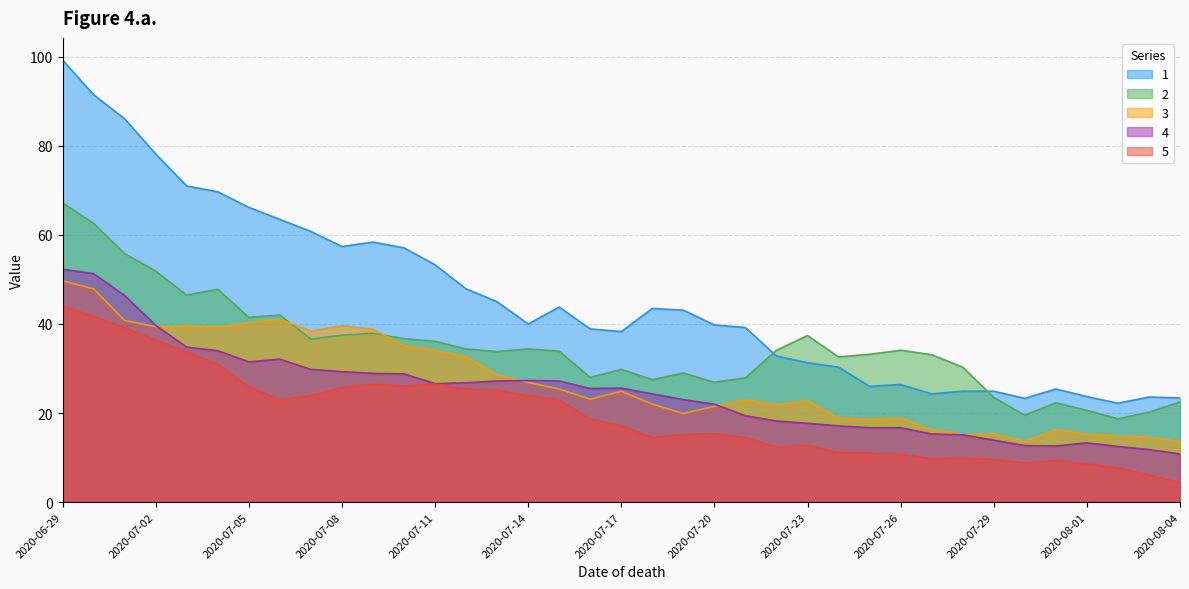

What value does the 3 series have at 2020-06-29?

49.7